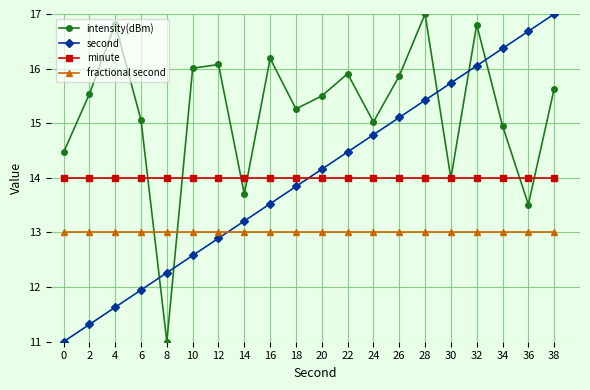

What is the greatest value displayed?

17.0